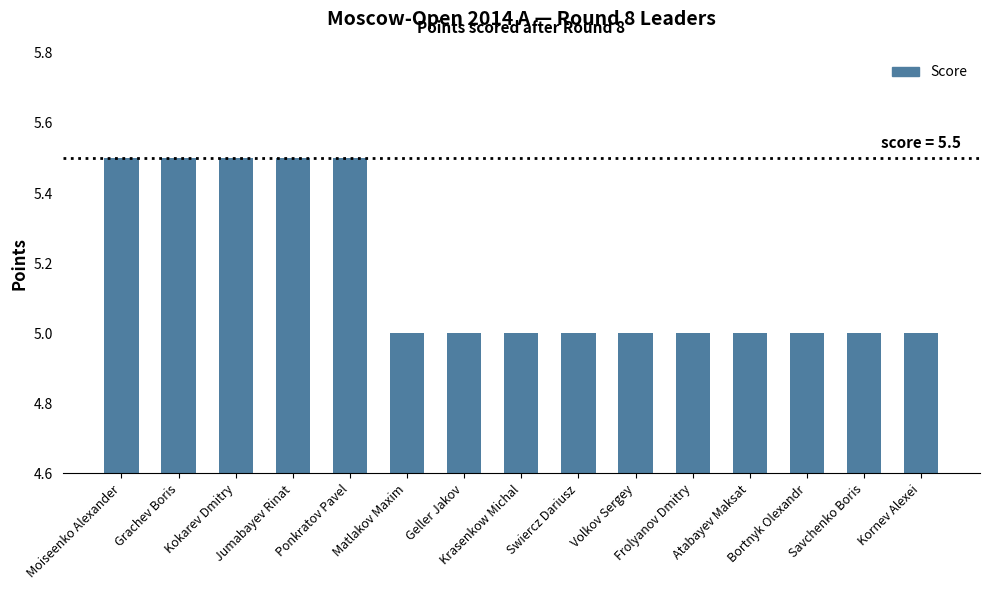

What is the sum of the values at Ponkratov Pavel and Volkov Sergey?

10.5